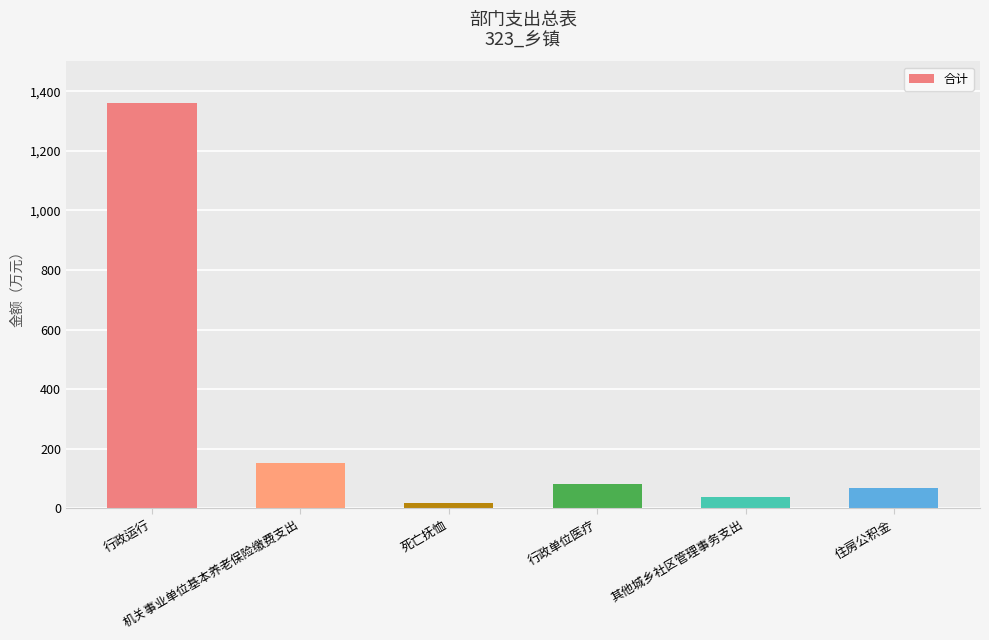

What is the ratio of the value at 机关事业单位基本养老保险缴费支出 to the value at 行政运行?

0.1